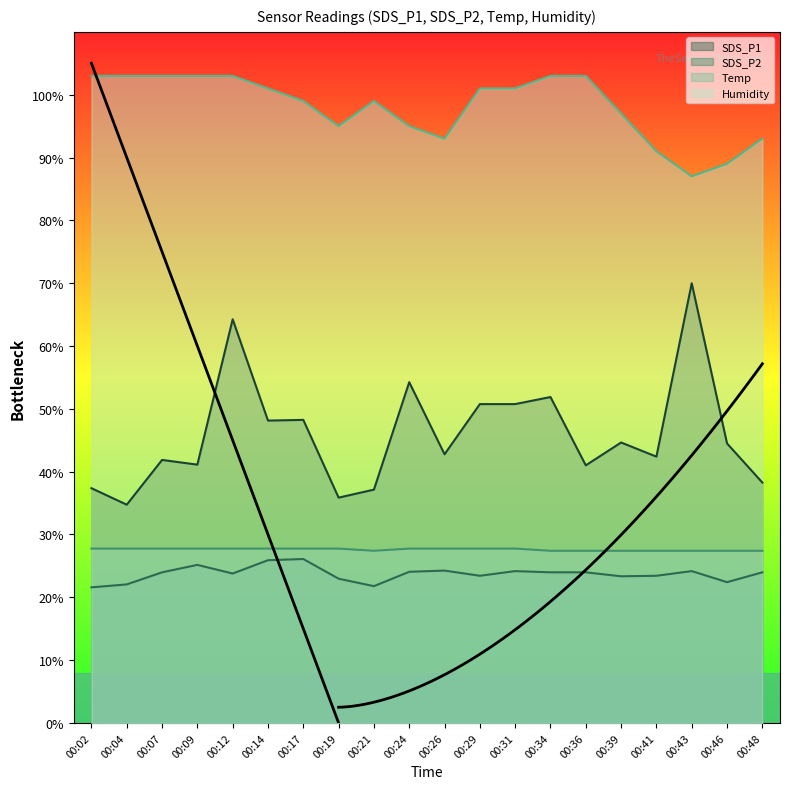

Is it true that SDS_P1 equals 81.3 at 00:14?

False